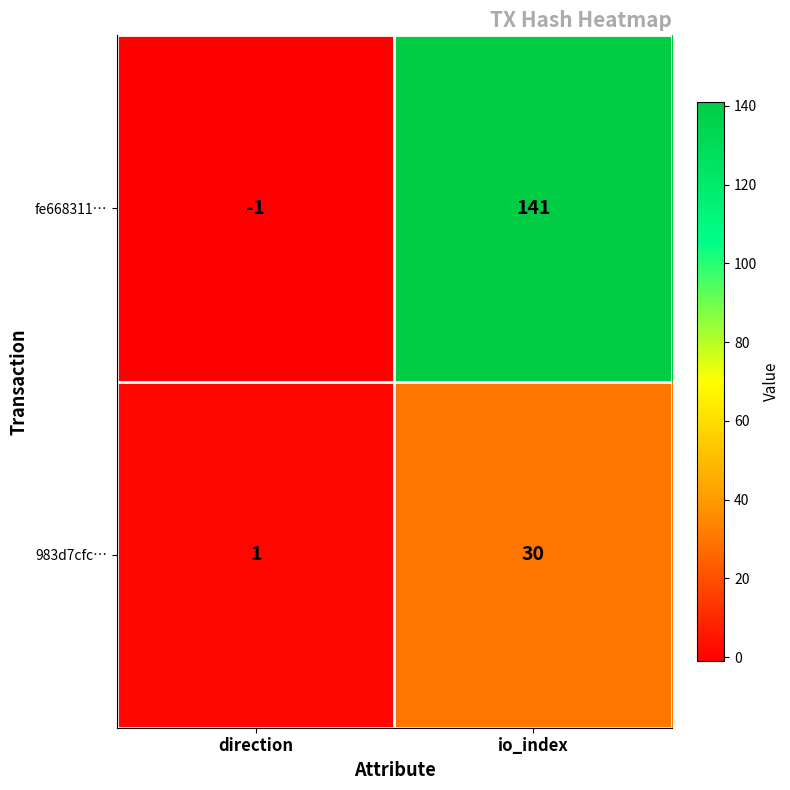

Which series has the widest spread of values?

fe668311…